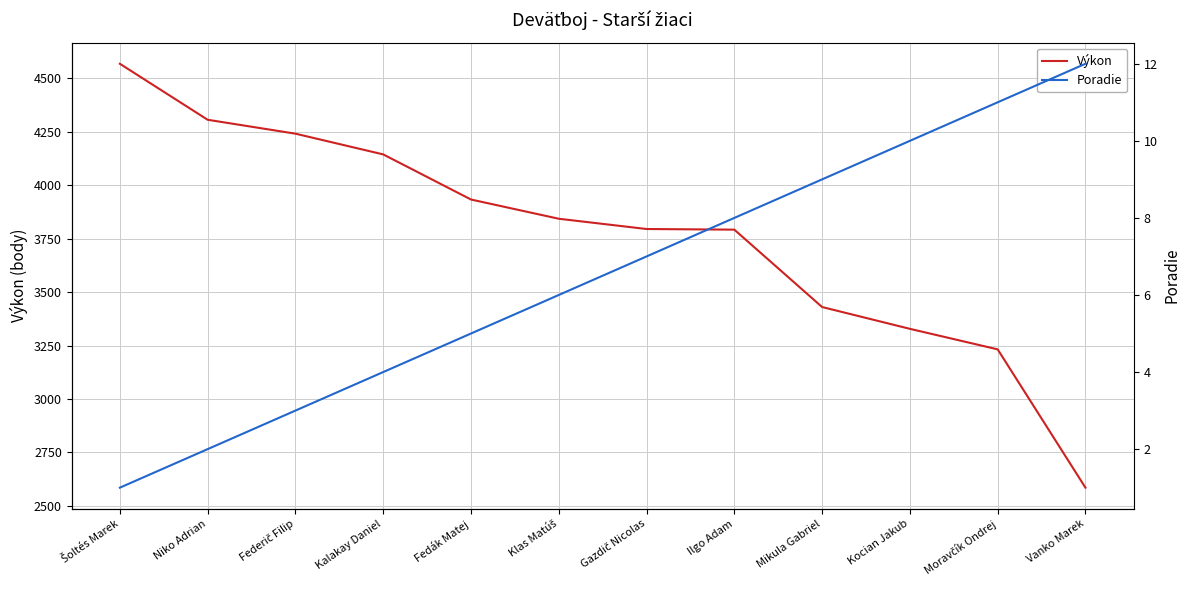

Does the chart have visible grid lines?

Yes